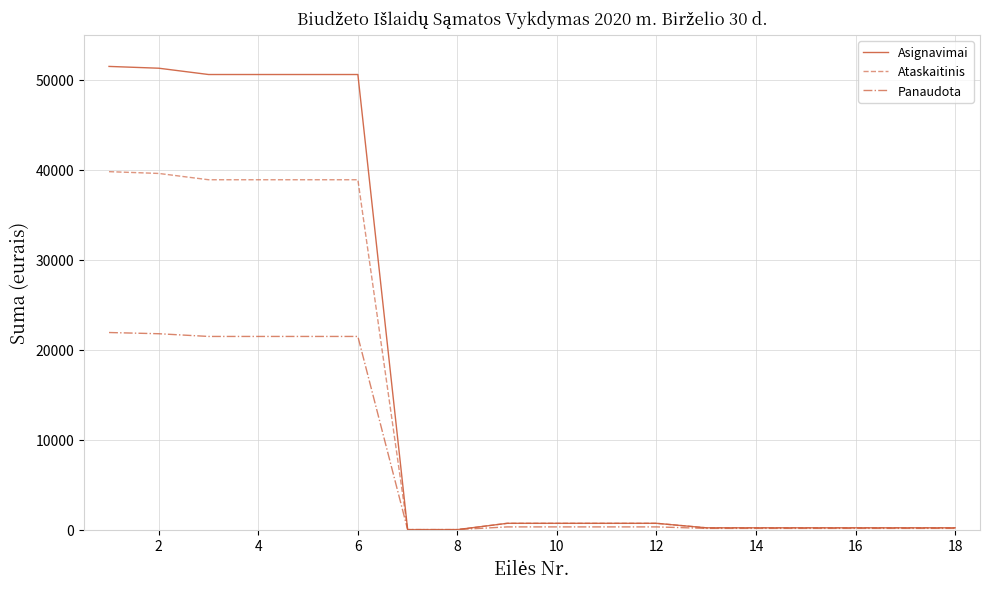

Which series has the largest range (max minus min)?

Asignavimai